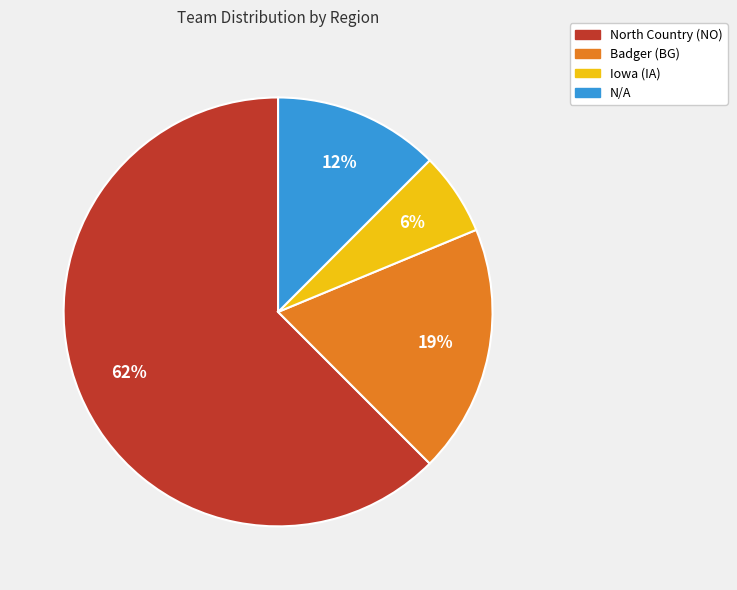

To the nearest percent, what is the combined percentage of North Country (NO) and Iowa (IA)?

69%